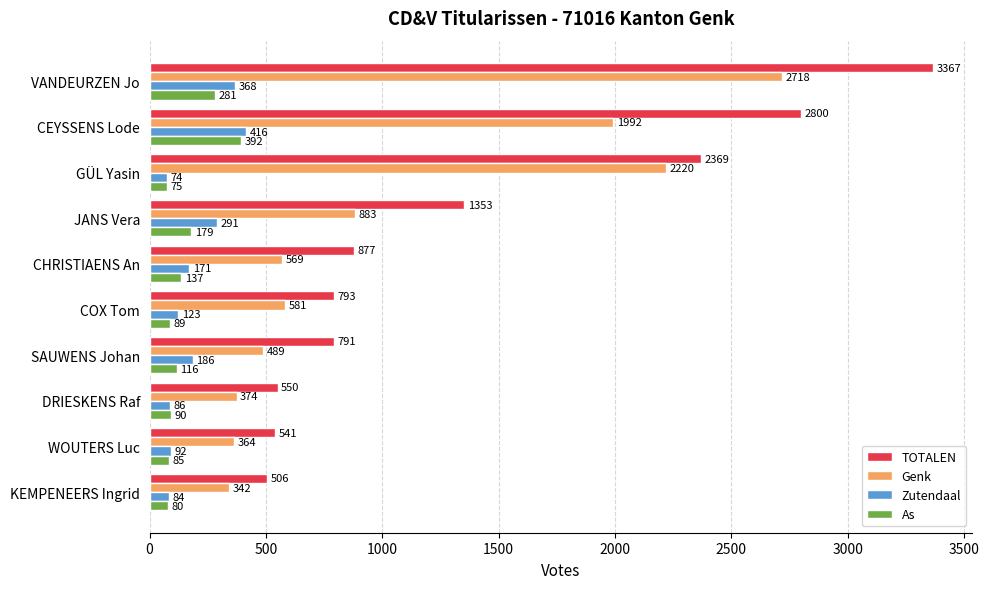

Where is Zutendaal nearest to the value 245?

JANS Vera